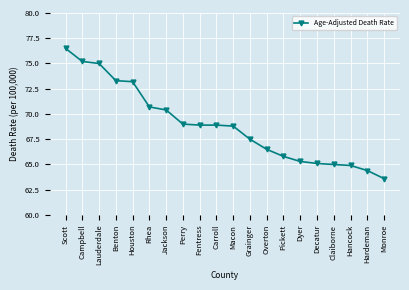

The chart shows a value of 100.7 at Perry. True or false?

False